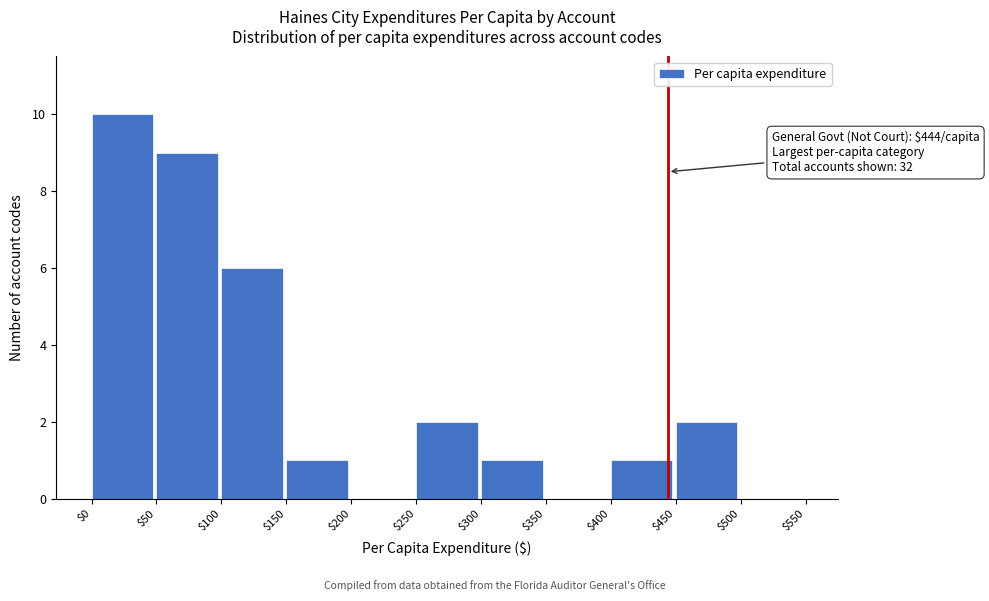

Over which range of the x-axis is the bar tallest?

$0 to $50